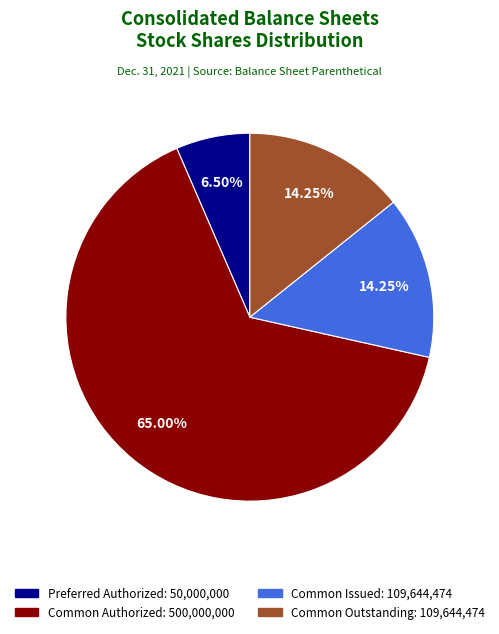

How many segments does this pie chart have?

4